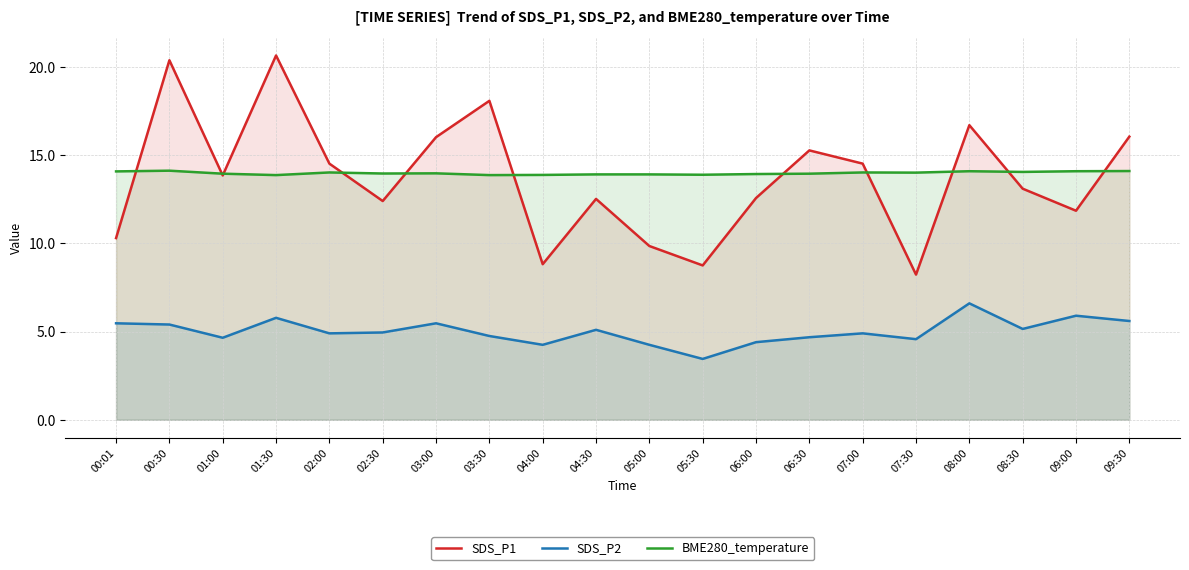

Which series has the largest total across all categories?

BME280_temperature